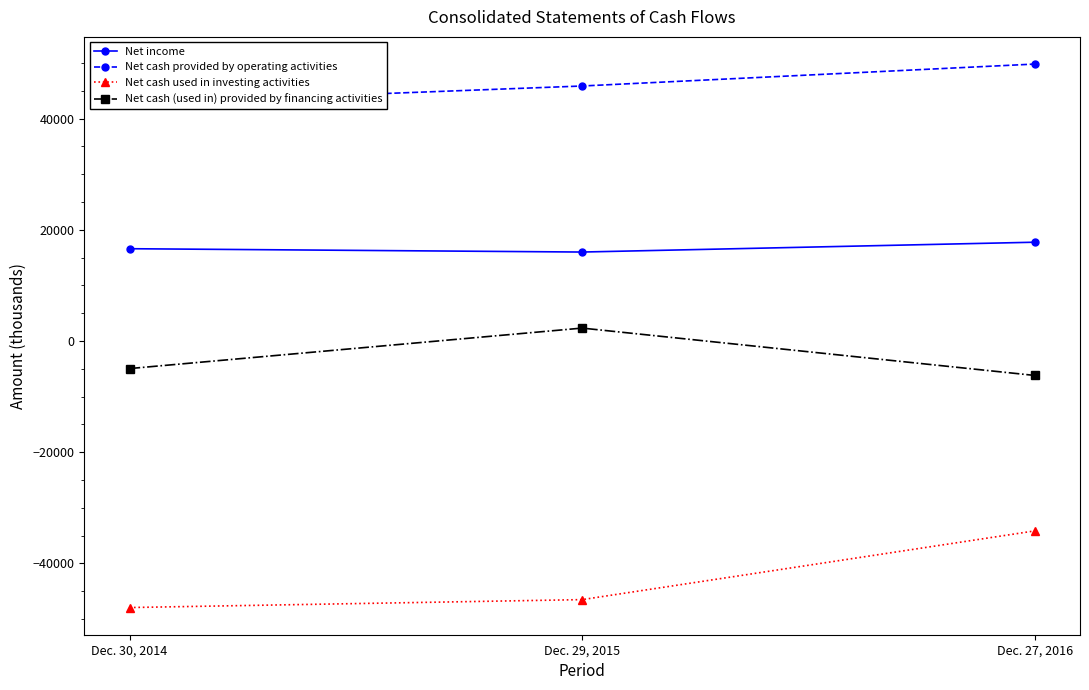

Where does the Net income series first go above 16597?

Dec. 27, 2016